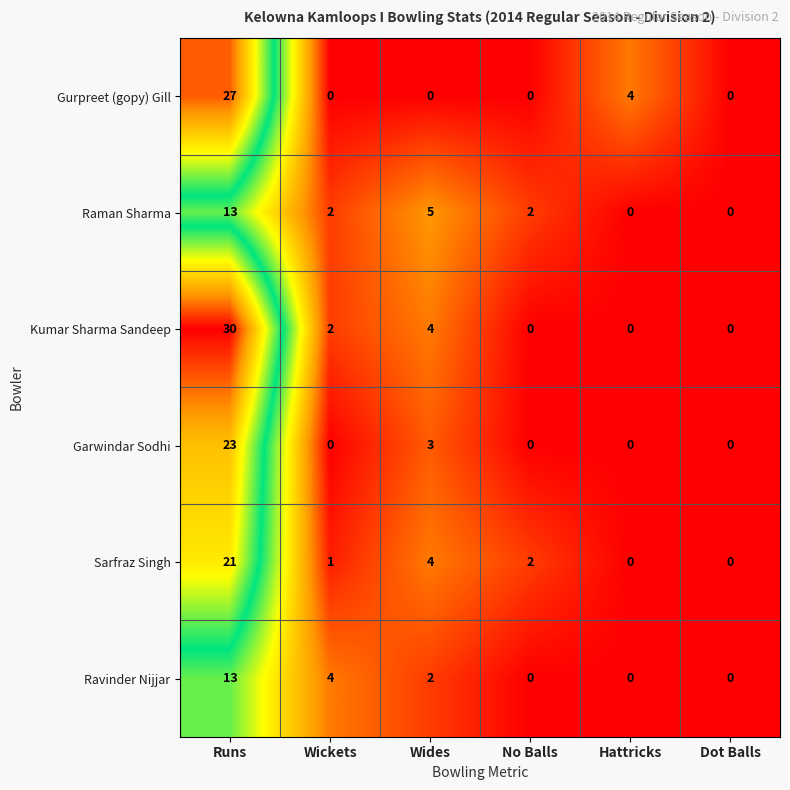

What is the greatest value displayed?

30